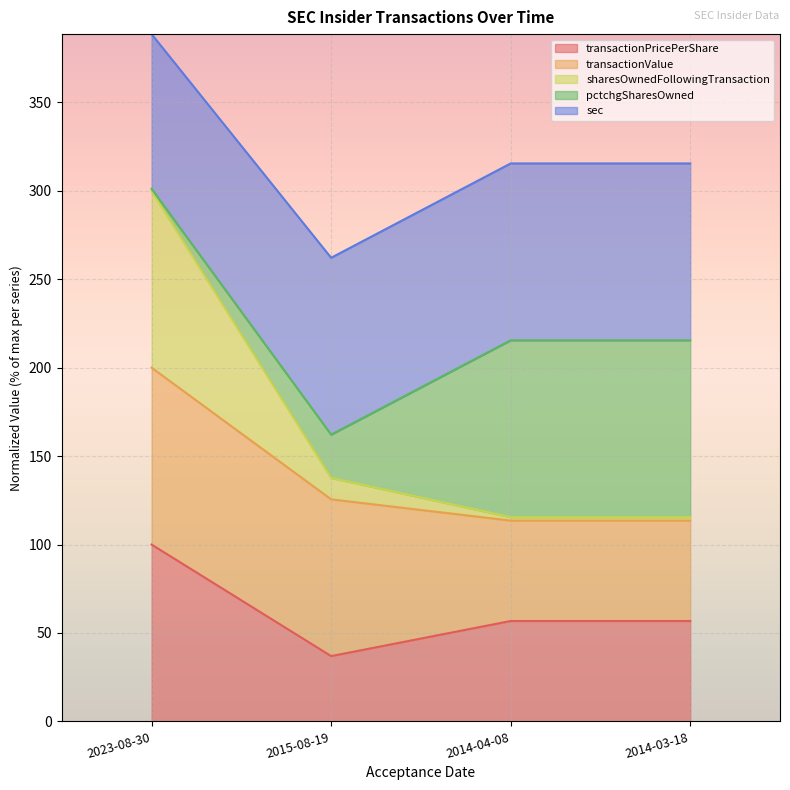

Which has a higher value, 2014-03-18 or 2023-08-30?

2023-08-30